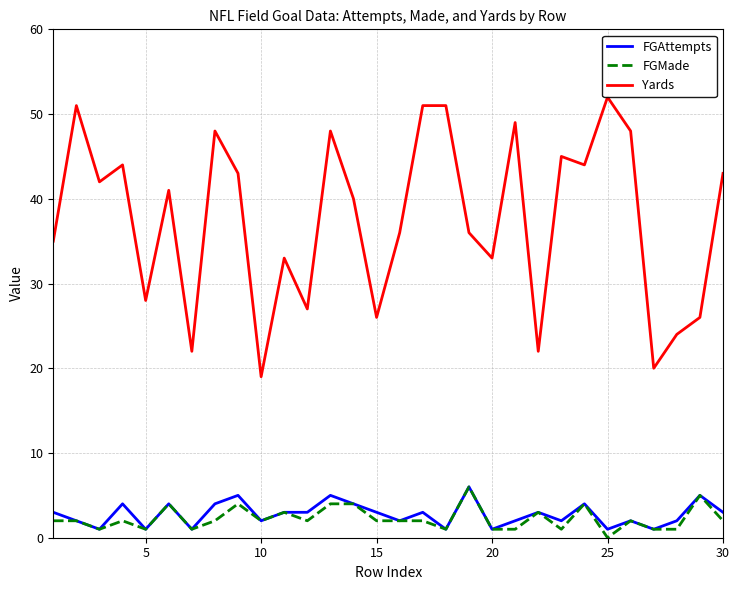

True or false: Yards and FGMade intersect in this chart.

False